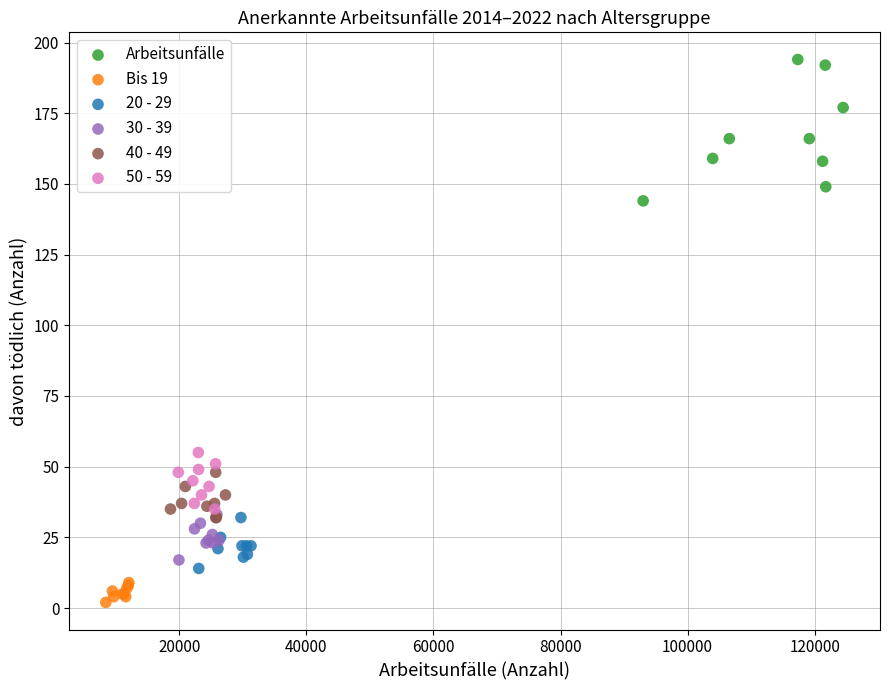

Which series contains the lowest Y value?

Bis 19